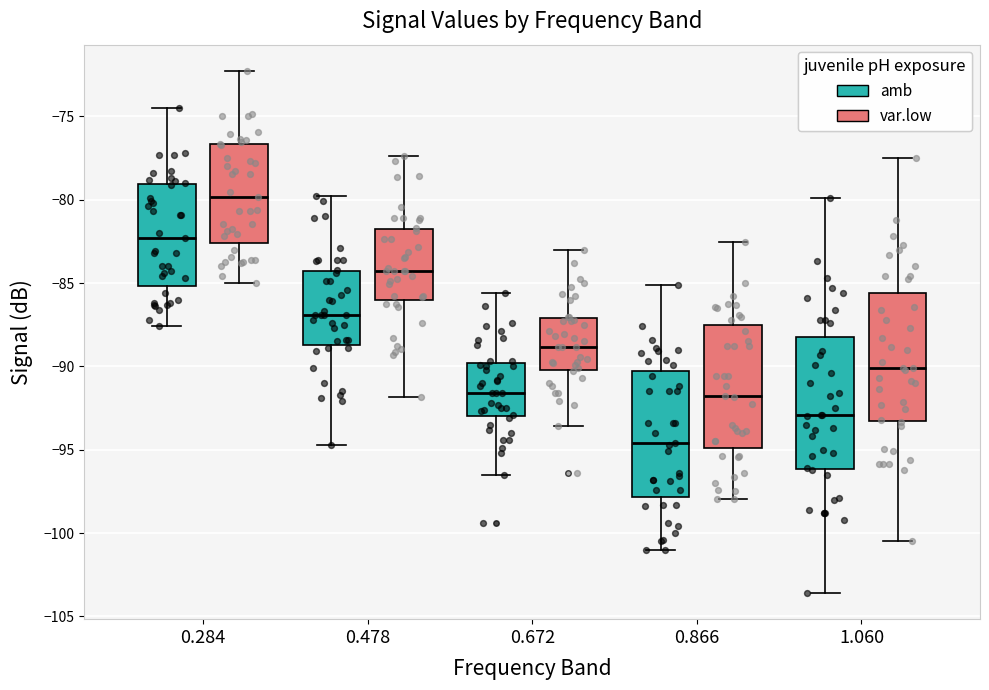

Reading left to right, read every box against the y-axis: the position of its median line, the range the box covers, and the ends of its whiskers. The values are not printed on the chart, so give them approximately, as read against the axis.

0.284 (amb): median -82.5, box -85.0 to -79.0, whiskers -87.5 to -74.5
0.284 (var.low): median -80.0, box -82.5 to -76.5, whiskers -85.0 to -72.5
0.478 (amb): median -87.0, box -88.5 to -84.5, whiskers -94.5 to -80.0
0.478 (var.low): median -84.5, box -86.0 to -82.0, whiskers -92.0 to -77.5
0.672 (amb): median -91.5, box -93.0 to -90.0, whiskers -96.5 to -85.5
0.672 (var.low): median -89.0, box -90.0 to -87.0, whiskers -93.5 to -83.0
0.866 (amb): median -94.5, box -98.0 to -90.0, whiskers -101.0 to -85.0
0.866 (var.low): median -92.0, box -95.0 to -87.5, whiskers -98.0 to -82.5
1.060 (amb): median -93.0, box -96.0 to -88.0, whiskers -103.5 to -80.0
1.060 (var.low): median -90.0, box -93.5 to -85.5, whiskers -100.5 to -77.5